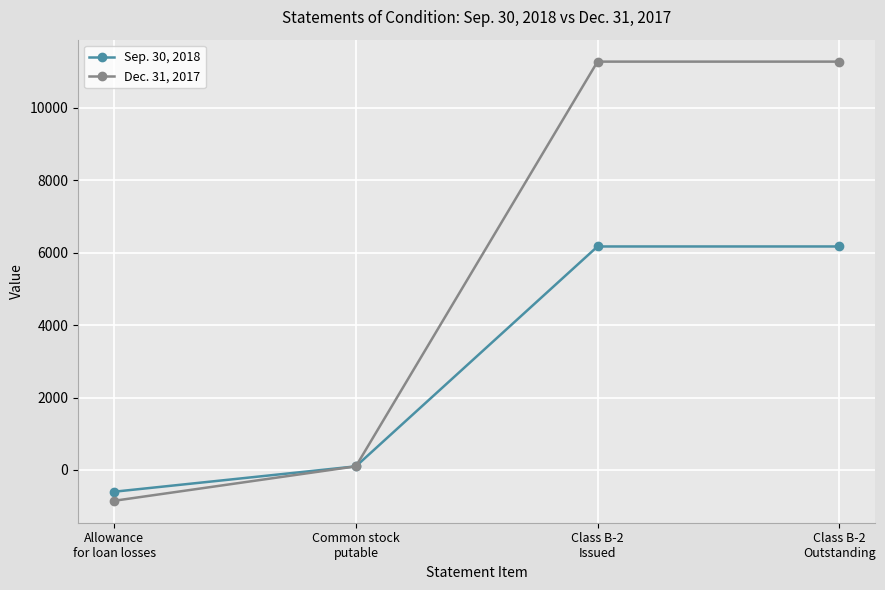

Which series has the largest range (max minus min)?

Dec. 31, 2017